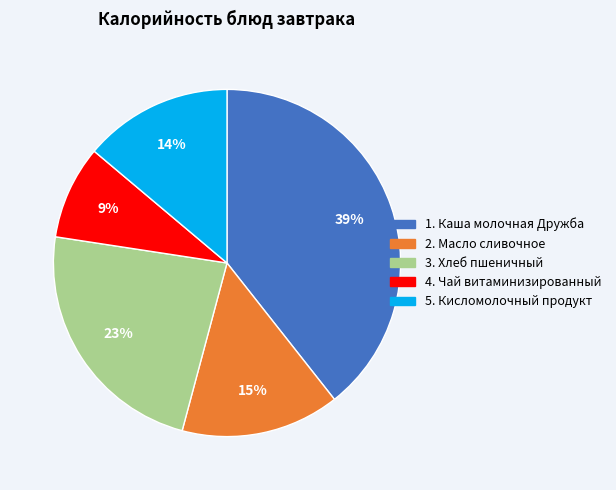

To the nearest percent, what is the average slice percentage?

20%